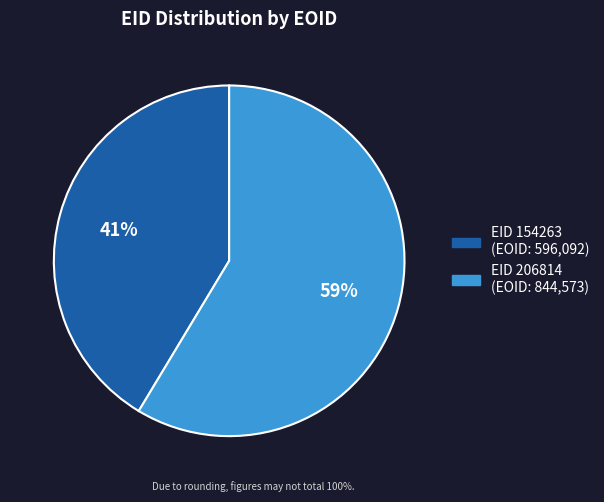

Is there any slice that represents more than half of the pie?

Yes